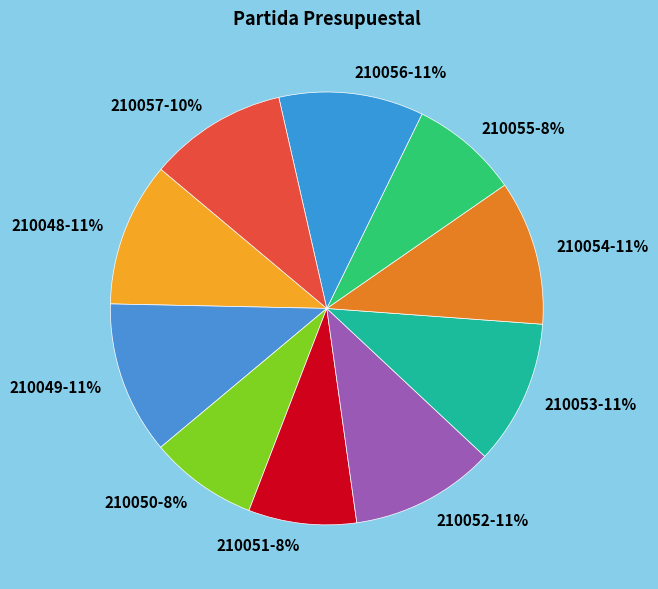

Does 210052 represent more than half of the total?

No